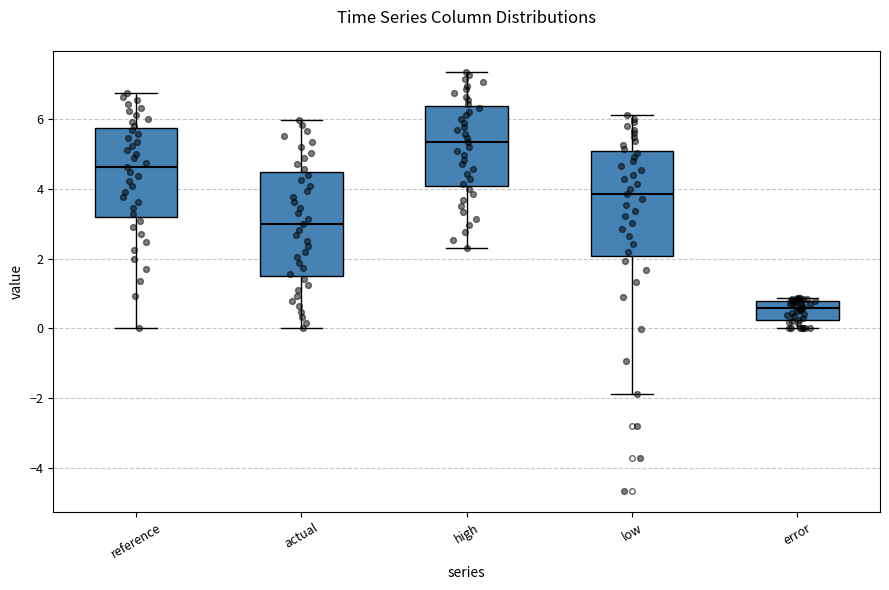

Which box has the highest median line?

high